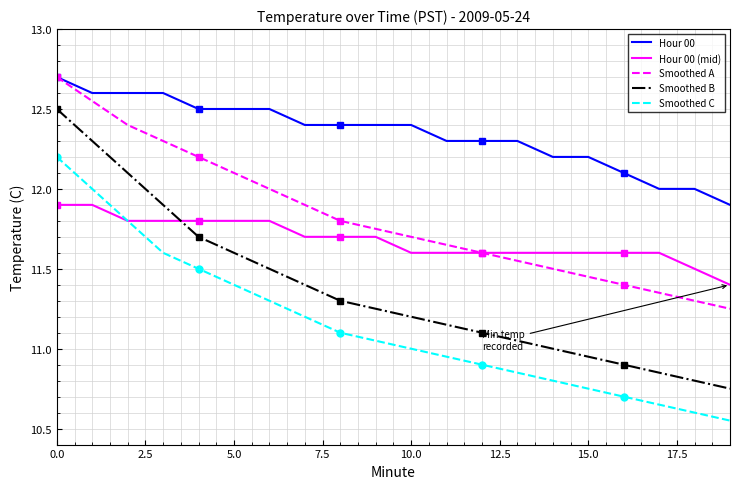

What is the difference between the maximum and minimum values in the Smoothed A series?

1.4